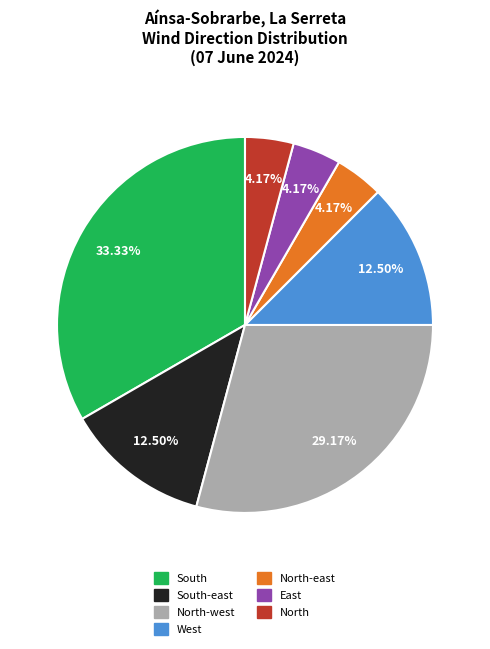

How many segments does this pie chart have?

7